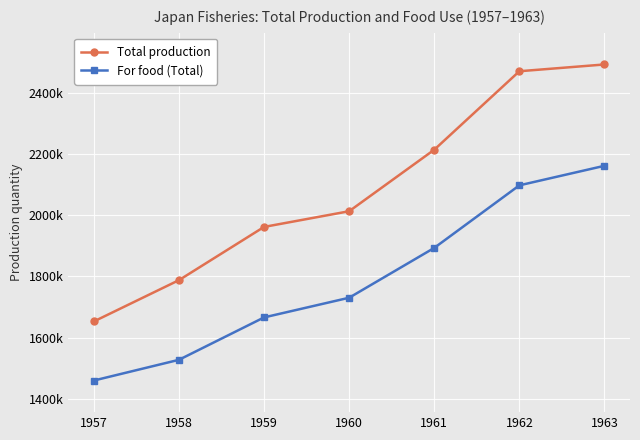

True or false: For food (Total) and Total production intersect in this chart.

False